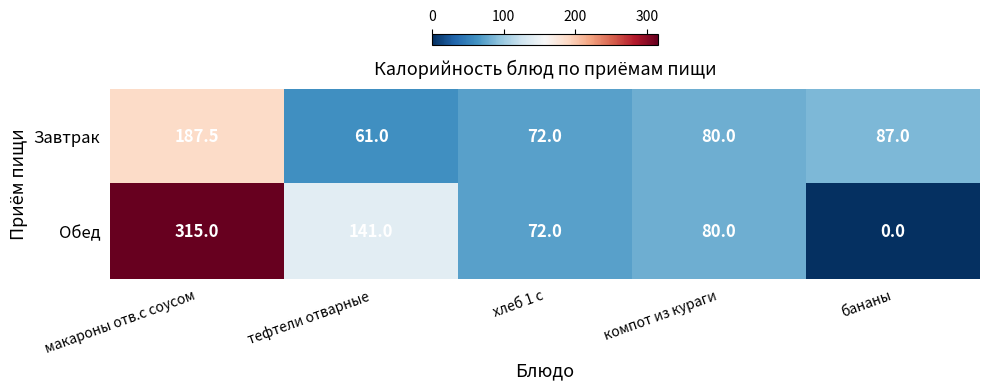

What is the difference between the Завтрак values at тефтели отварные and компот из кураги?

19.0